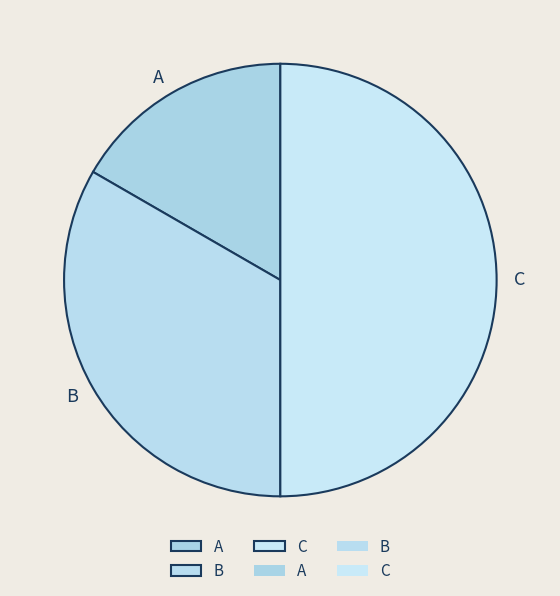

What is the ratio of the value at B to the value at A?

2.0